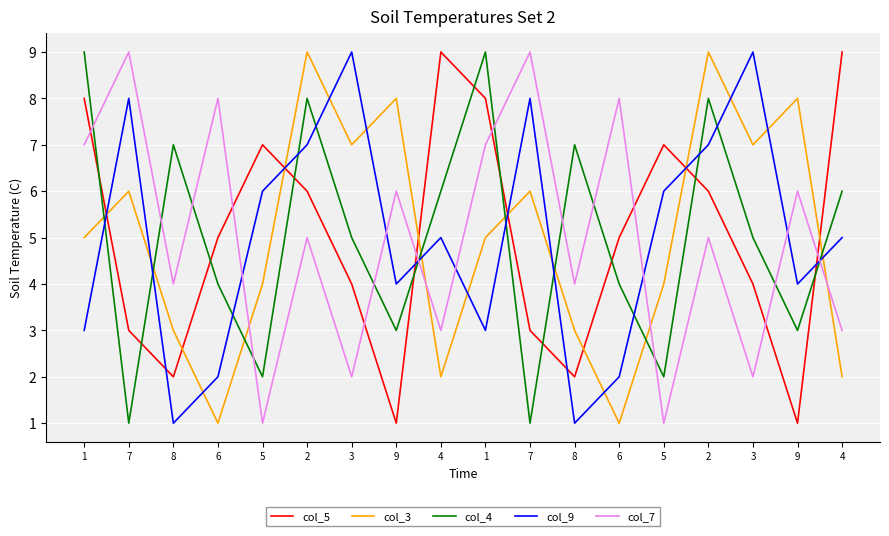

How many times do col_3 and col_5 cross each other?

8